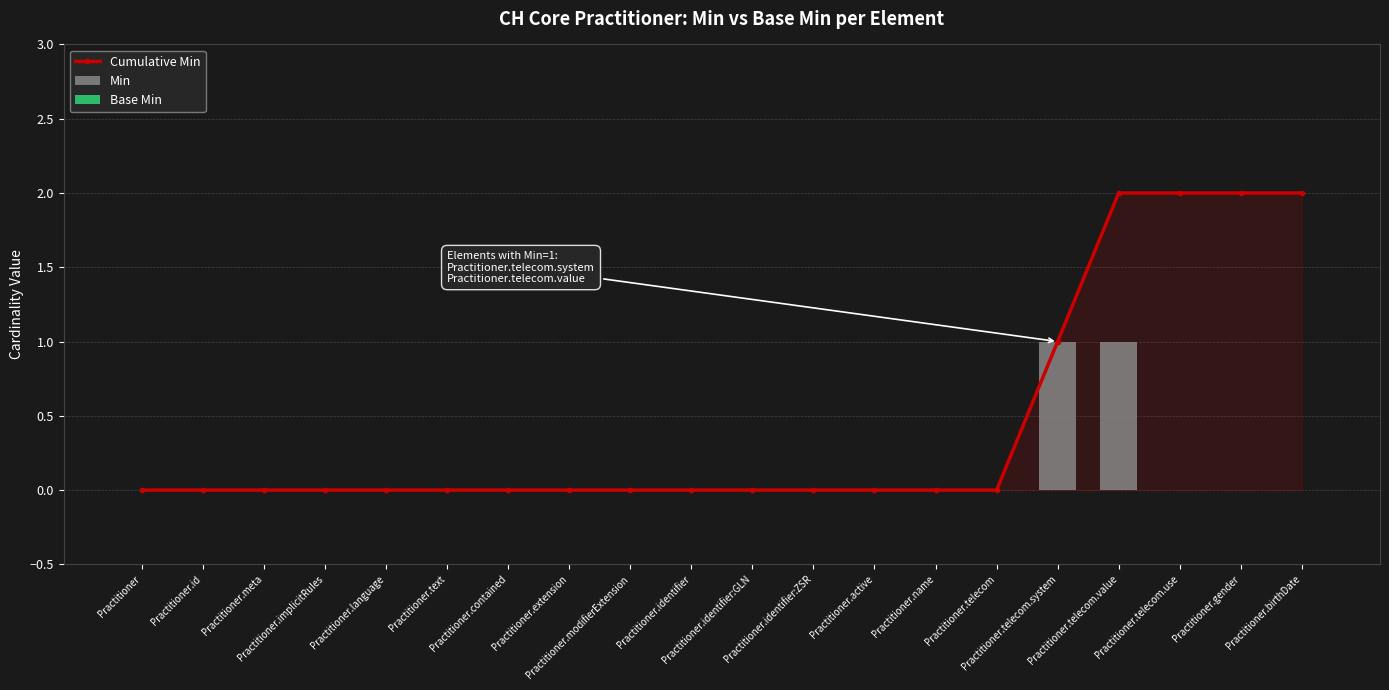

Which series has the largest total across all categories?

Cumulative Min